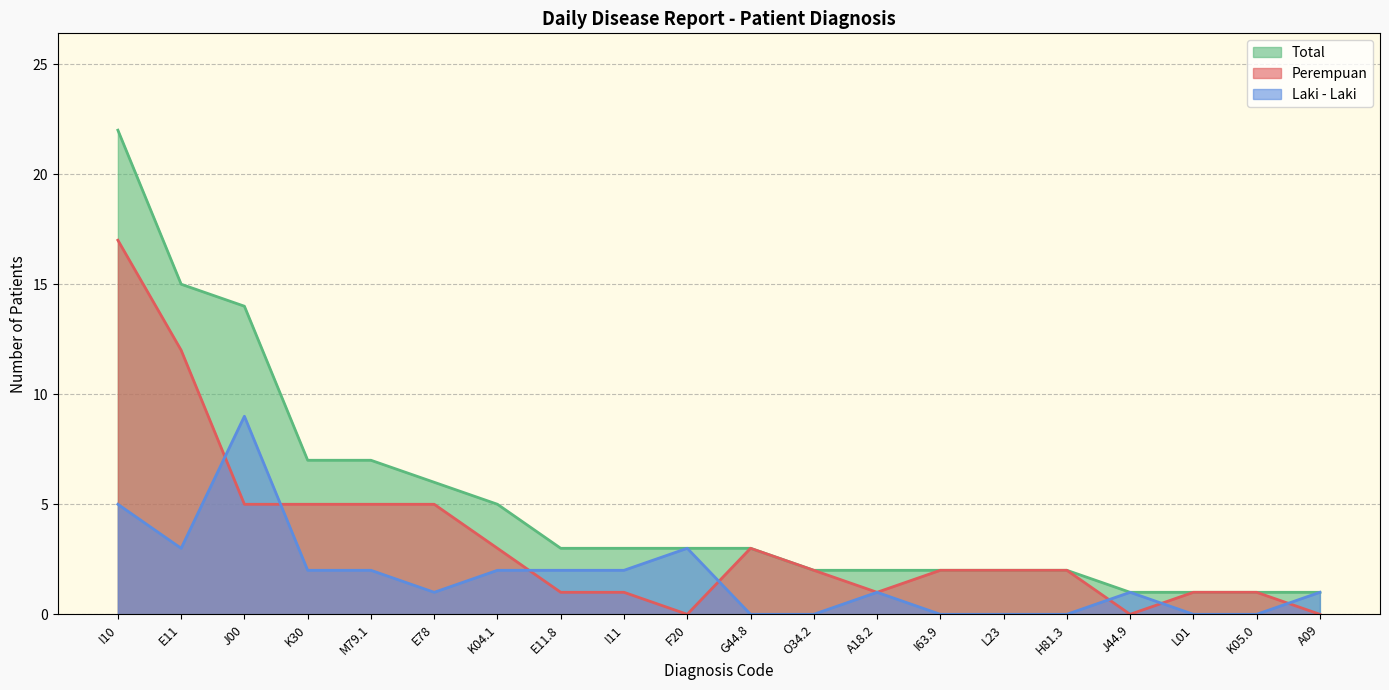

How many interior local valleys does the Perempuan series have?

3